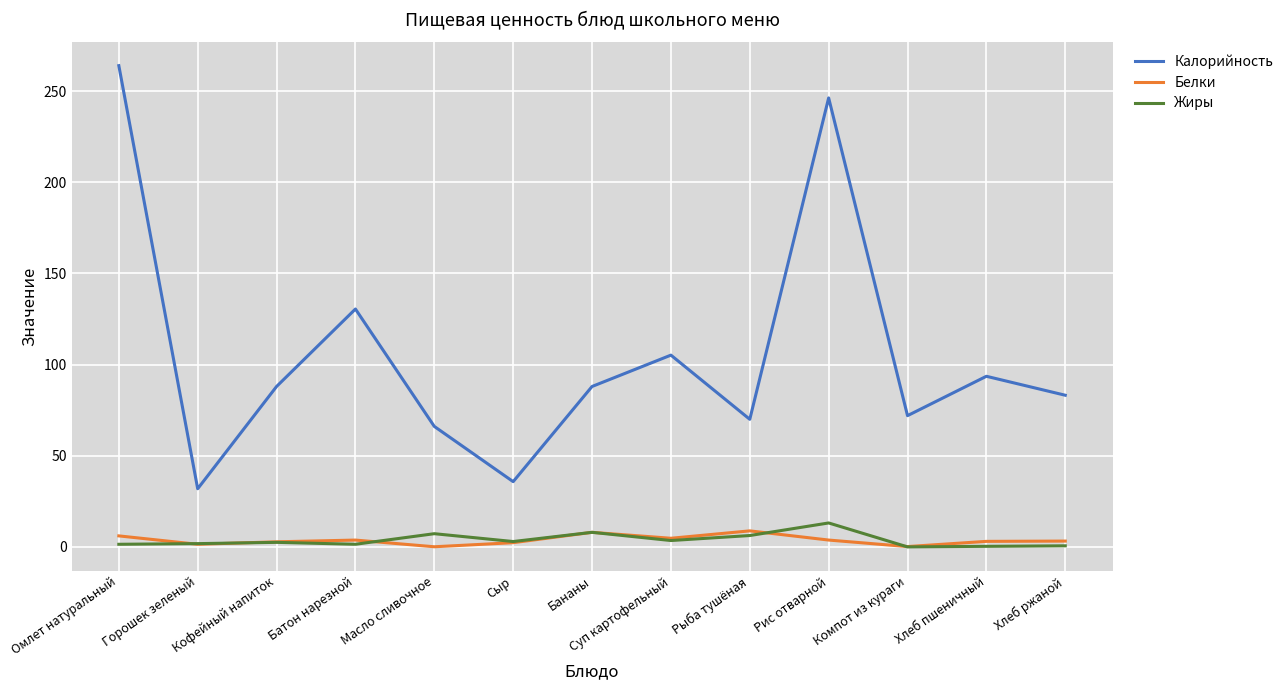

Between Бананы and Суп картофельный, which series saw the biggest shift?

Калорийность